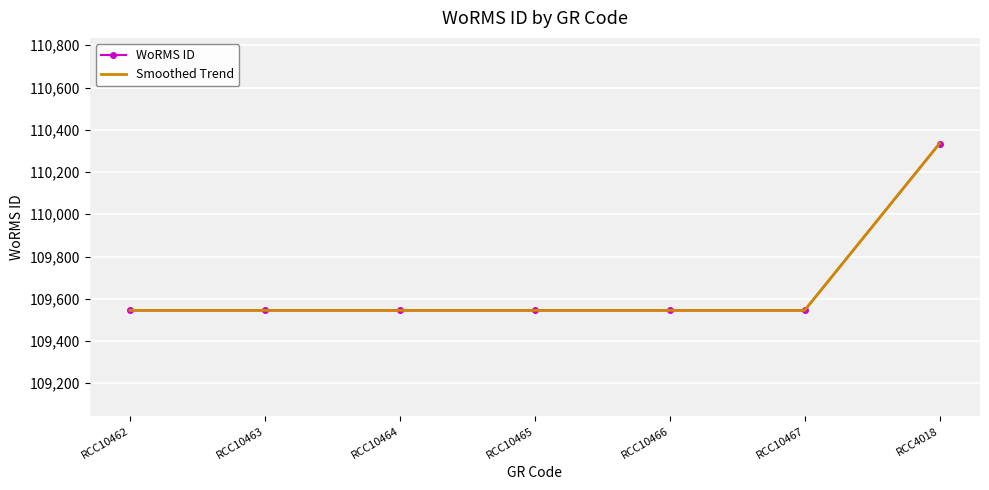

What is the value of the Smoothed Trend point at the 3rd from the left?

109545